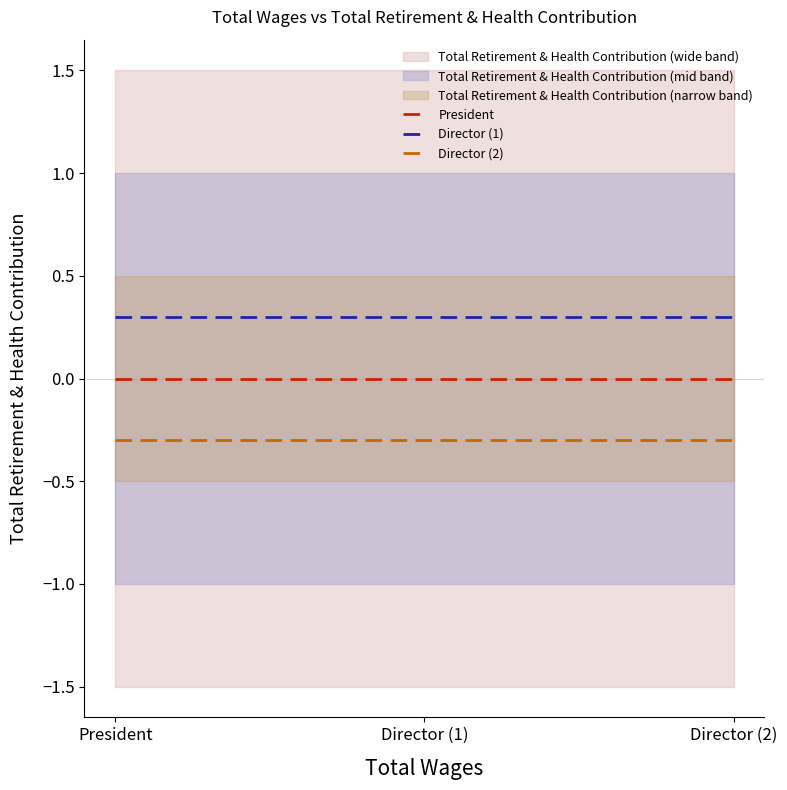

What is the label of the 2nd point from the right?

Director (1)